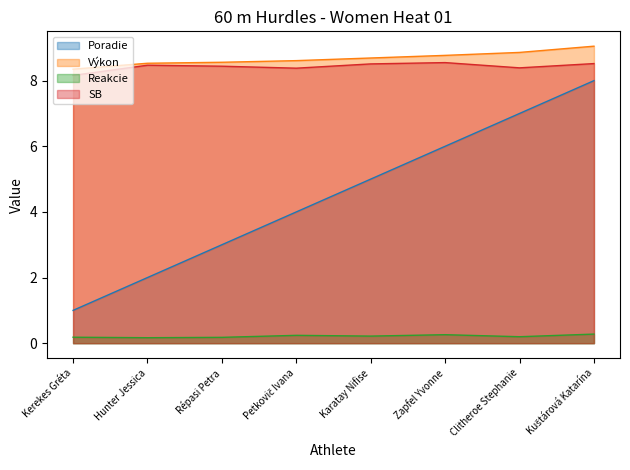

Reading left to right, list all the values displayed in this chart.

Poradie: 1.0	2.0	3.0	4.0	5.0	6.0	7.0	8.0
Výkon: 8.3	8.5	8.6	8.6	8.7	8.8	8.9	9.1
Reakcie: 0.2	0.2	0.2	0.2	0.2	0.3	0.2	0.3
SB: 8.2	8.5	8.4	8.4	8.5	8.6	8.4	8.5